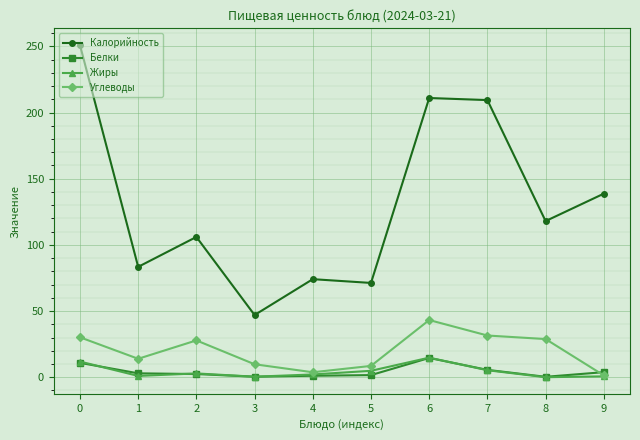

The Углеводы series shows 8.6 at 5. True or false?

True